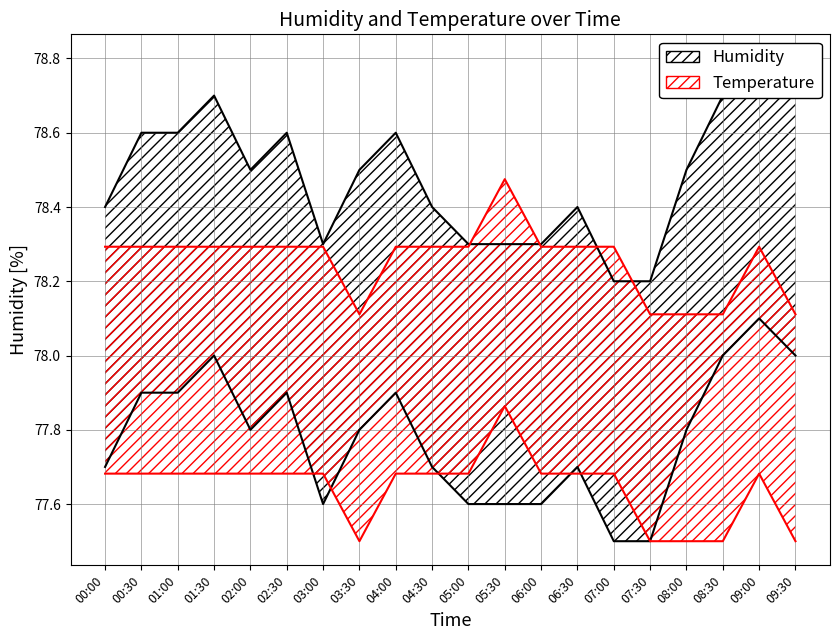

How many Humidity values are between 78 and 79?

20